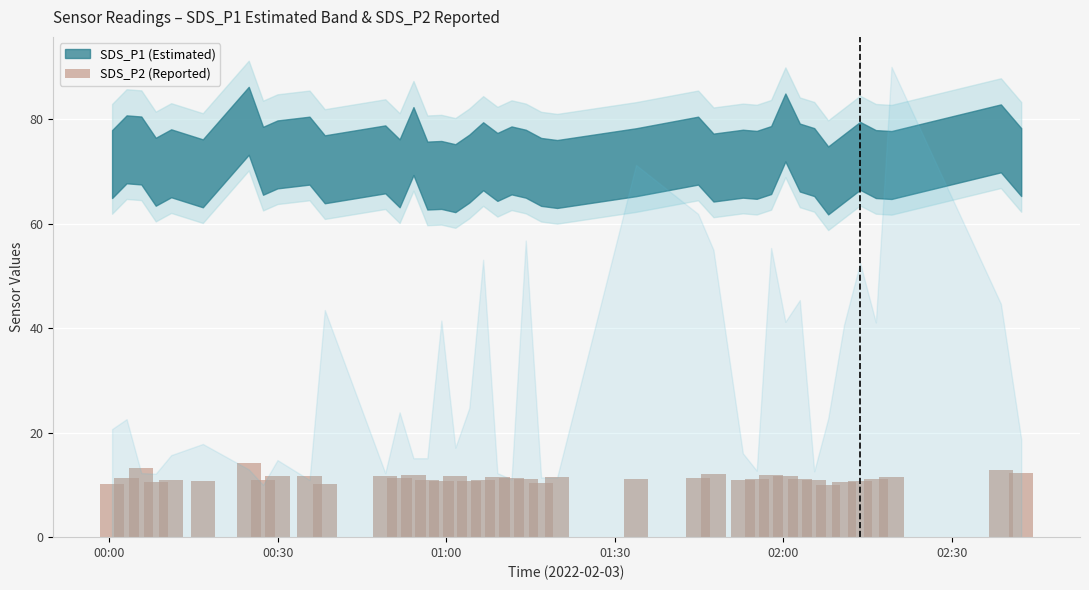

What is the difference between the maximum and second lowest values?

4.0